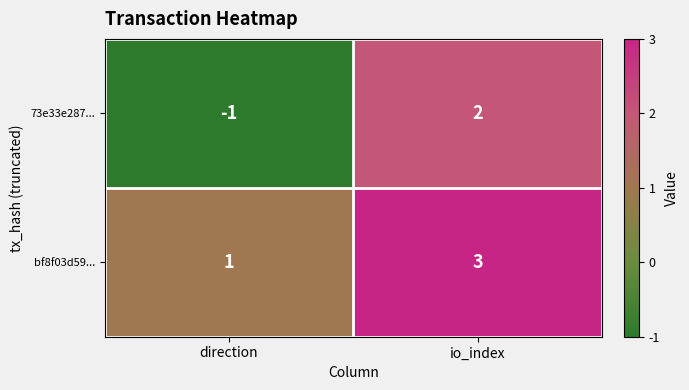

Count the number of categories in the chart.

2